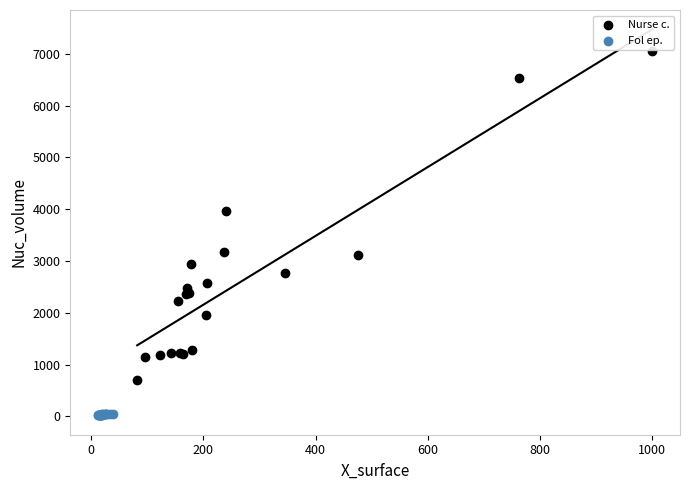

Which series has the largest Y range (max minus min)?

Nurse c.